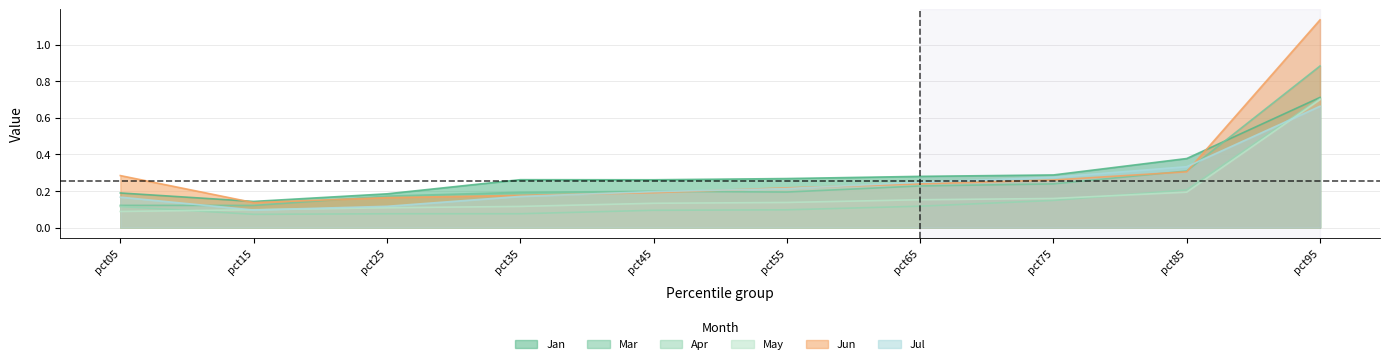

Which series has the largest range (max minus min)?

Jun